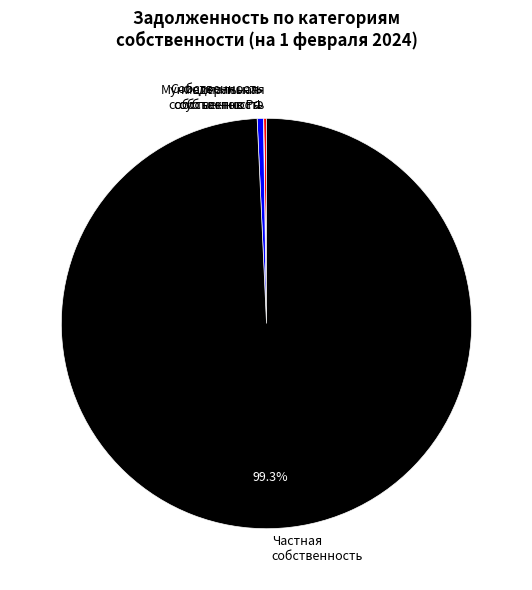

What portion of the pie excludes Частная собственность?

0.7%